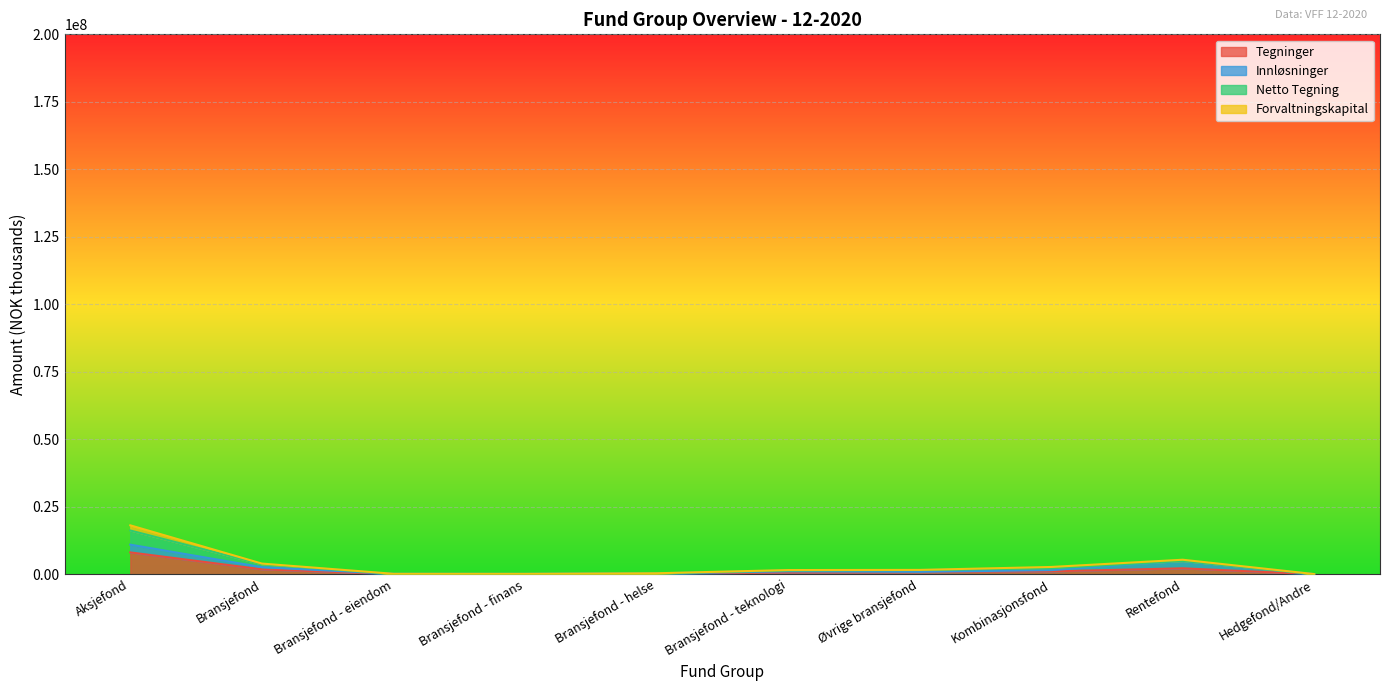

How many lines are shown in the chart?

4